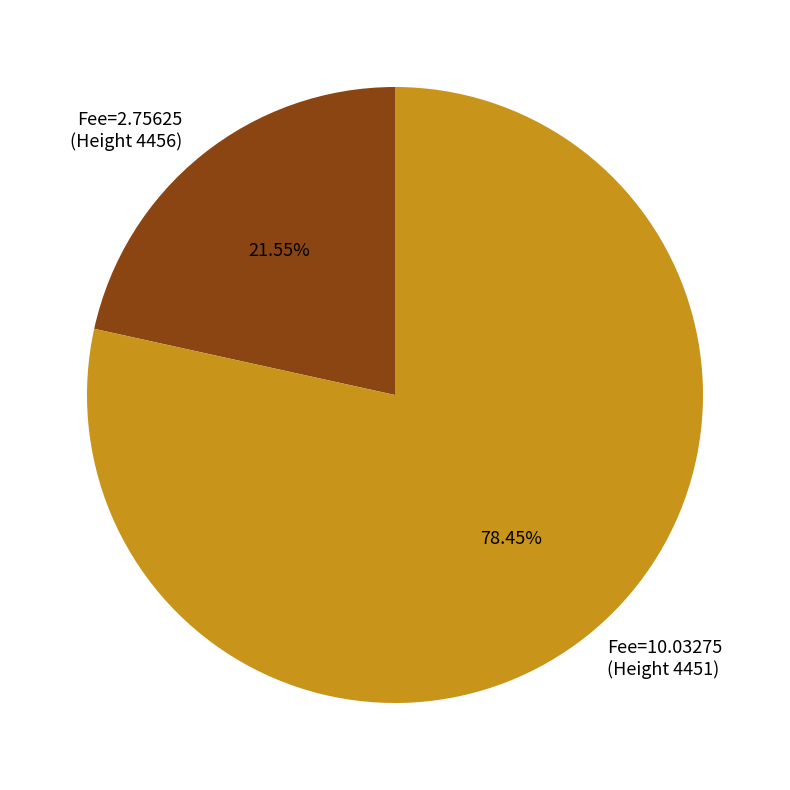

Which category has the biggest portion of the pie?

Fee=10.03275 (Height 4451)